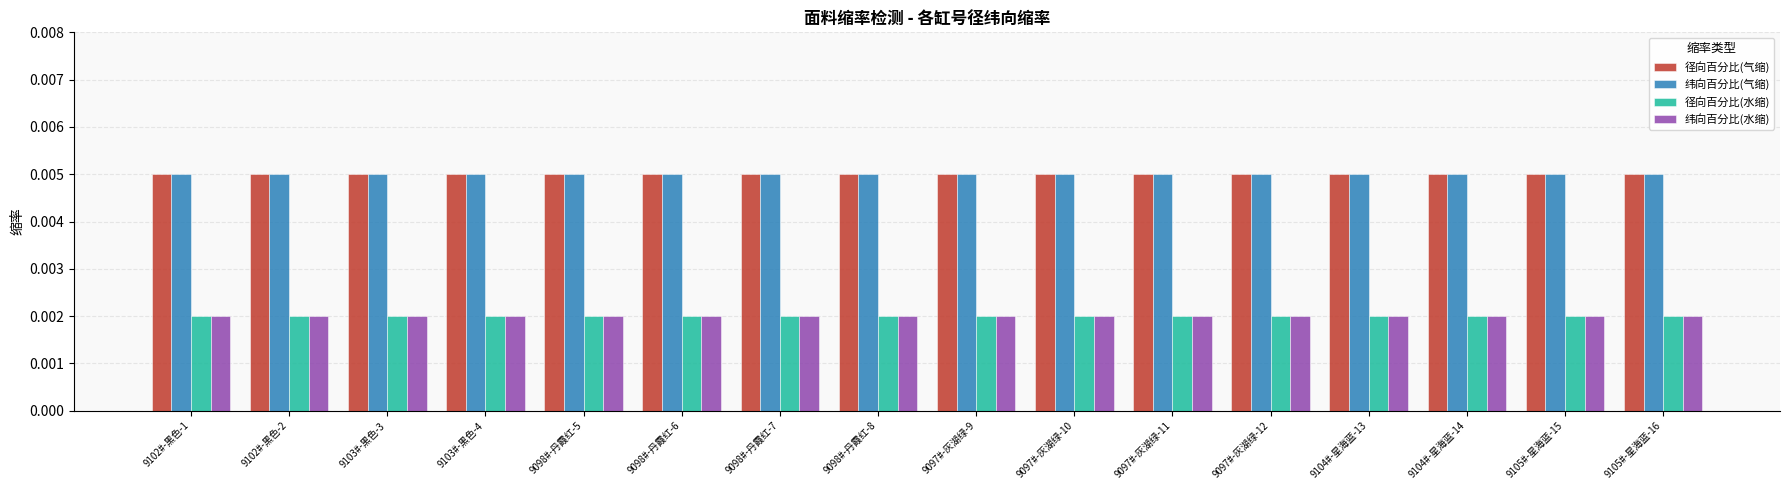

Is the value of 纬向百分比(气缩) at 9103#-黑色-4 greater than the value of 径向百分比(水缩) at 9103#-黑色-3?

Yes